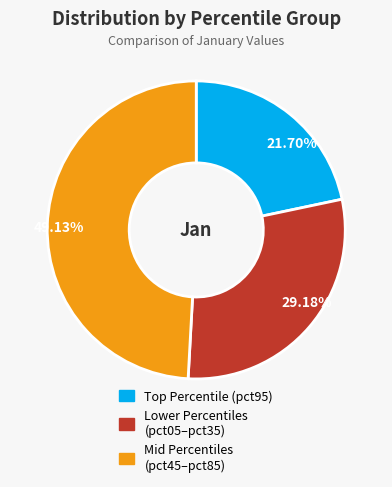

Rank the categories by value from highest to lowest.

49.13%, 29.18%, 21.70%